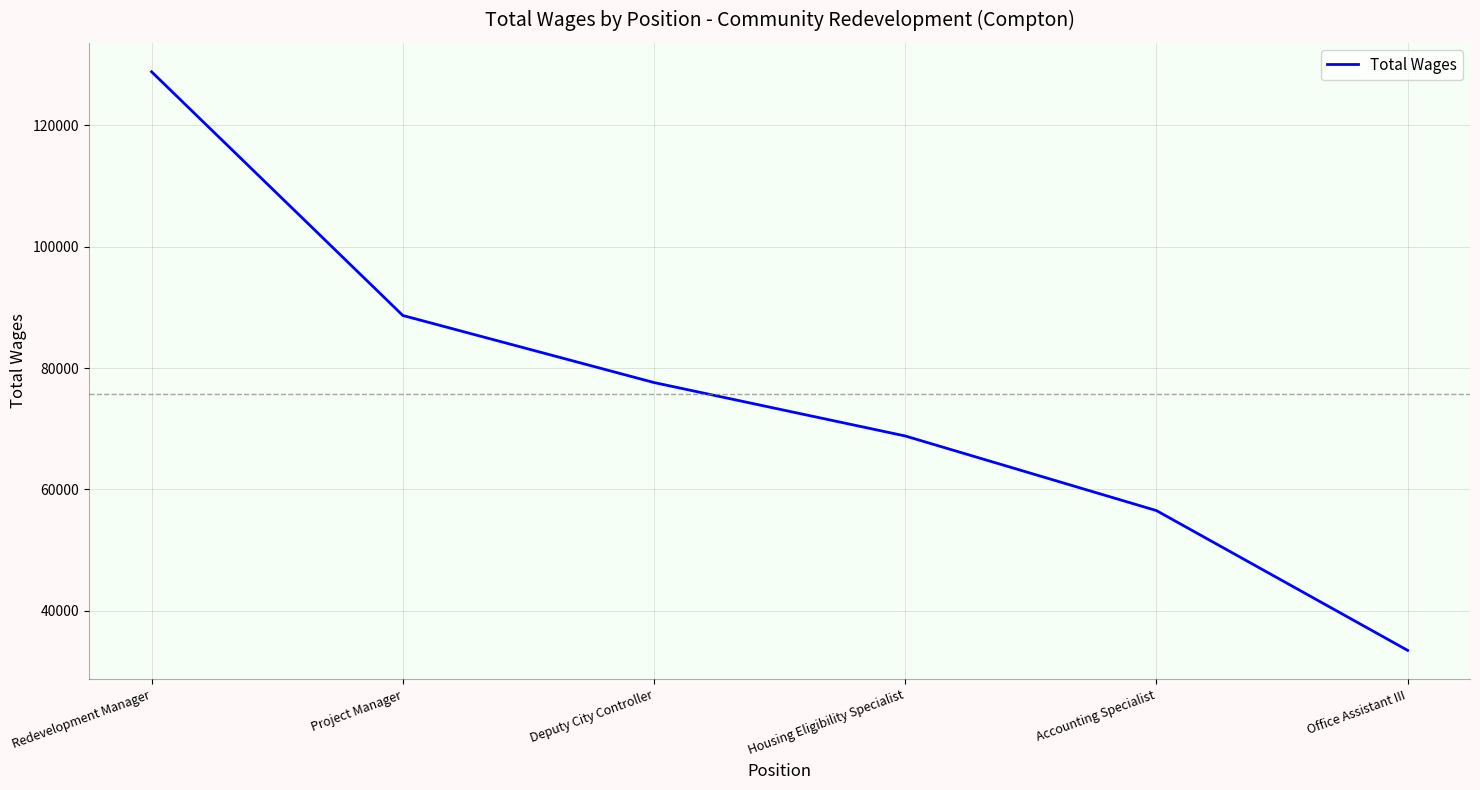

True or false: the data shows 99865 at Accounting Specialist.

False